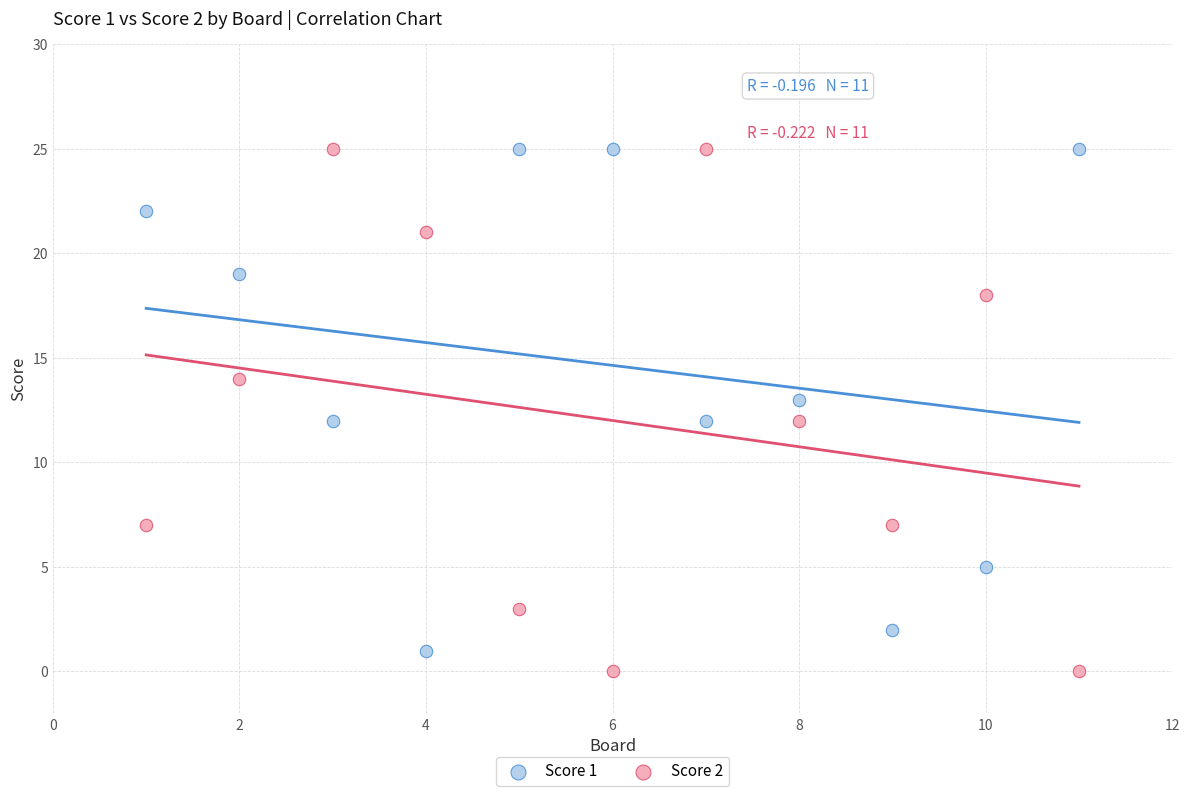

Which series contains the lowest Y value?

Score 2